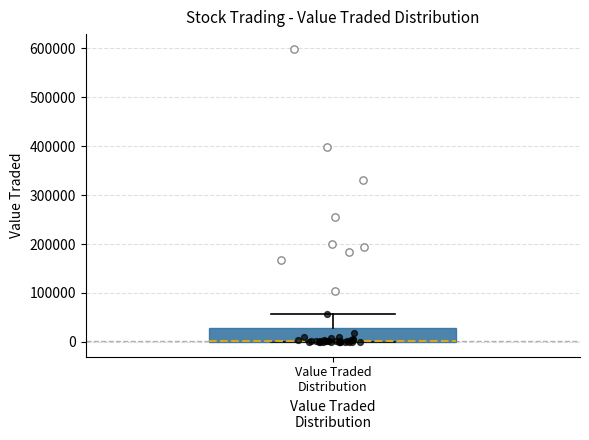

Read this box plot against the y-axis: the position of the median line, the range covered by the box, and the ends of both whiskers. The values are not printed on the chart, so give them approximately, as read against the axis.

median 0 (drawn on the box's lower edge), box 0 to 30000, whiskers 0 to 60000